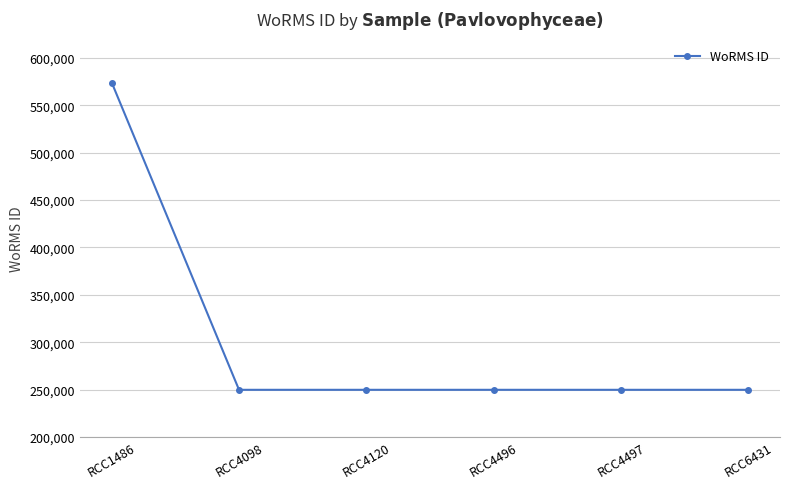

What is the maximum value shown in the chart?

573916